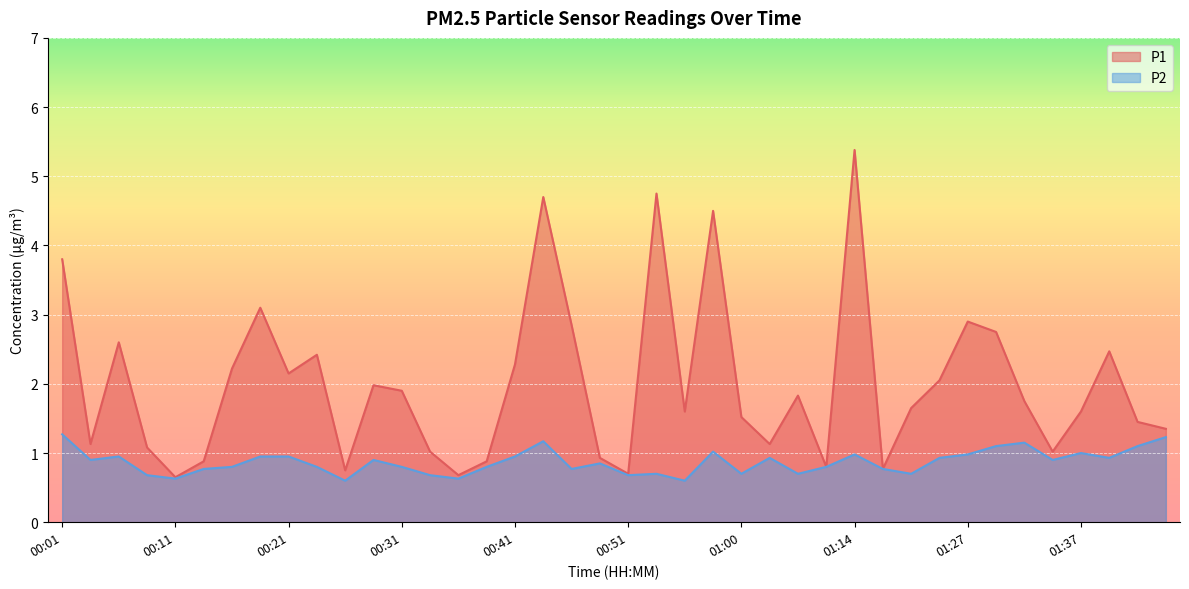

What is the value of the P1 point at the 28th from the left?

0.8